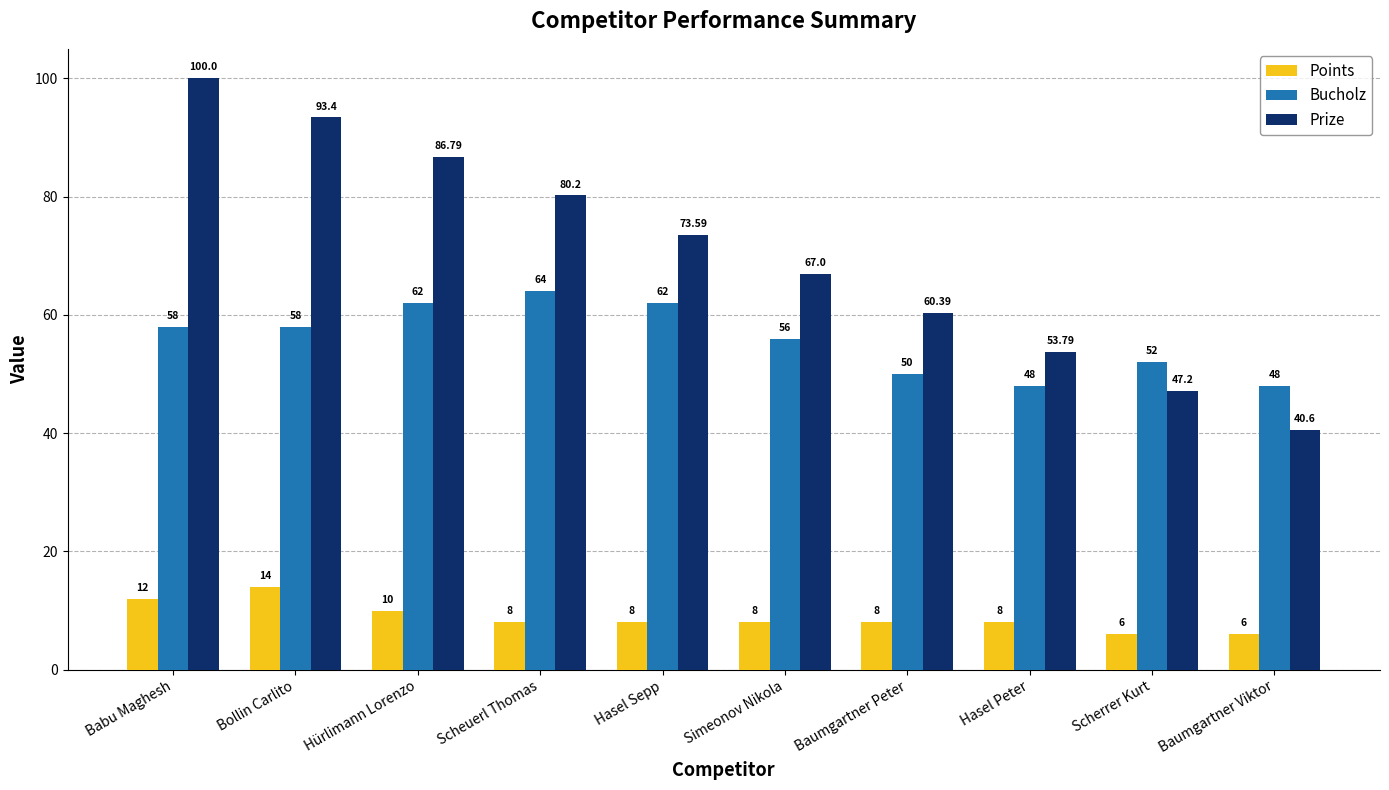

Which series has the largest range (max minus min)?

Prize